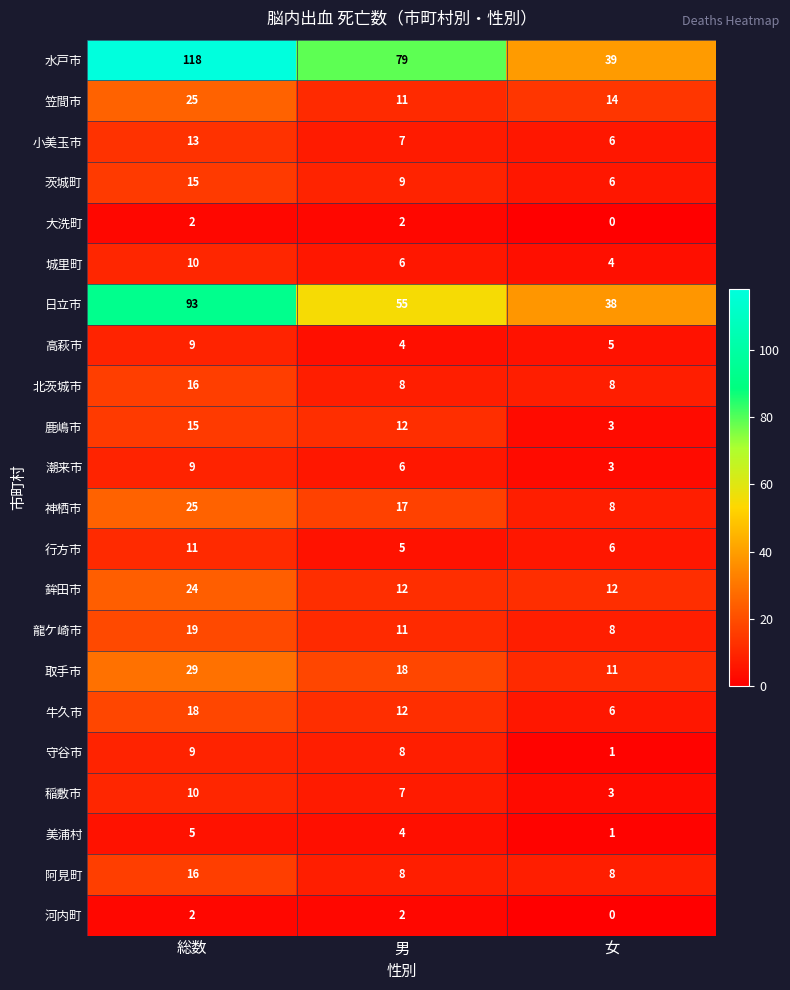

Is the value of 城里町 at 総数 greater than the value of 小美玉市 at 女?

Yes